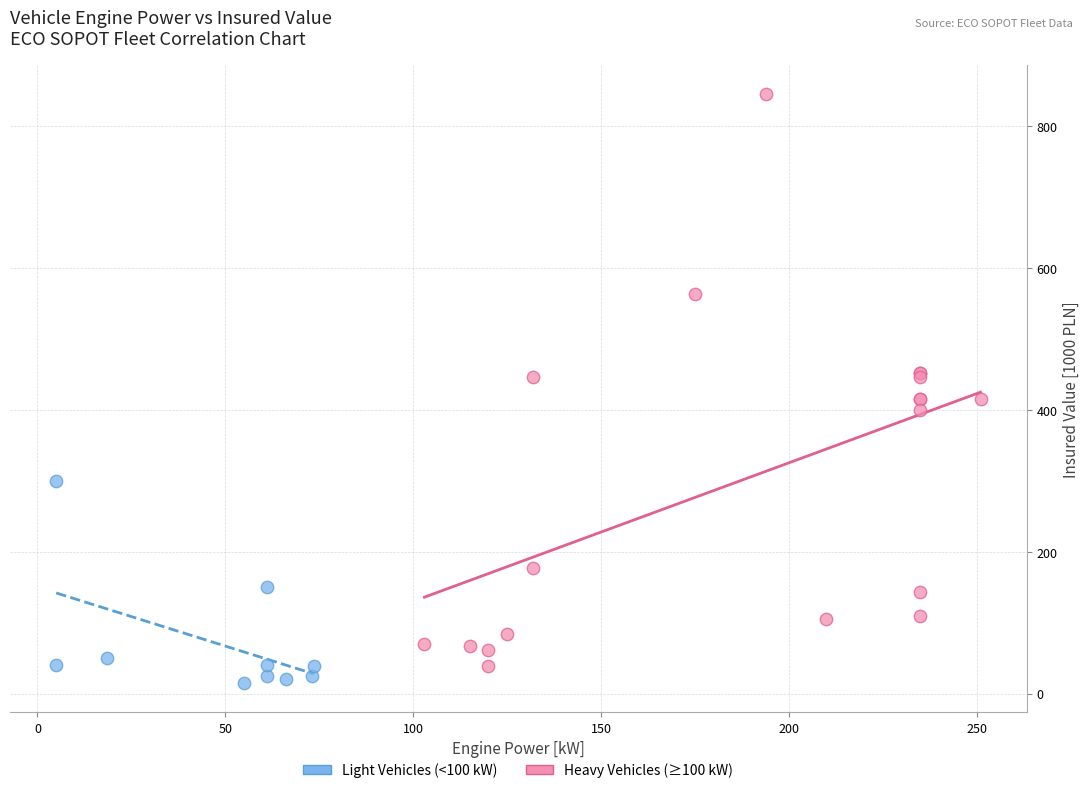

Which series reaches the maximum Y coordinate?

Heavy Vehicles (≥100 kW)